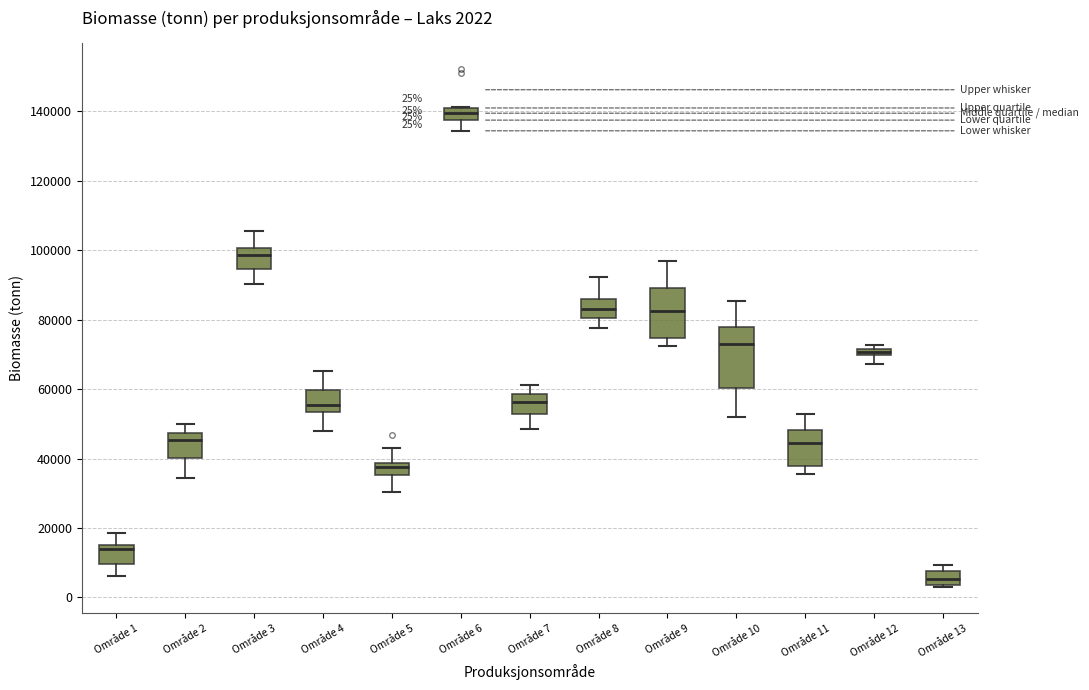

Which box is the tallest, from its lower edge to its upper edge?

Område 10